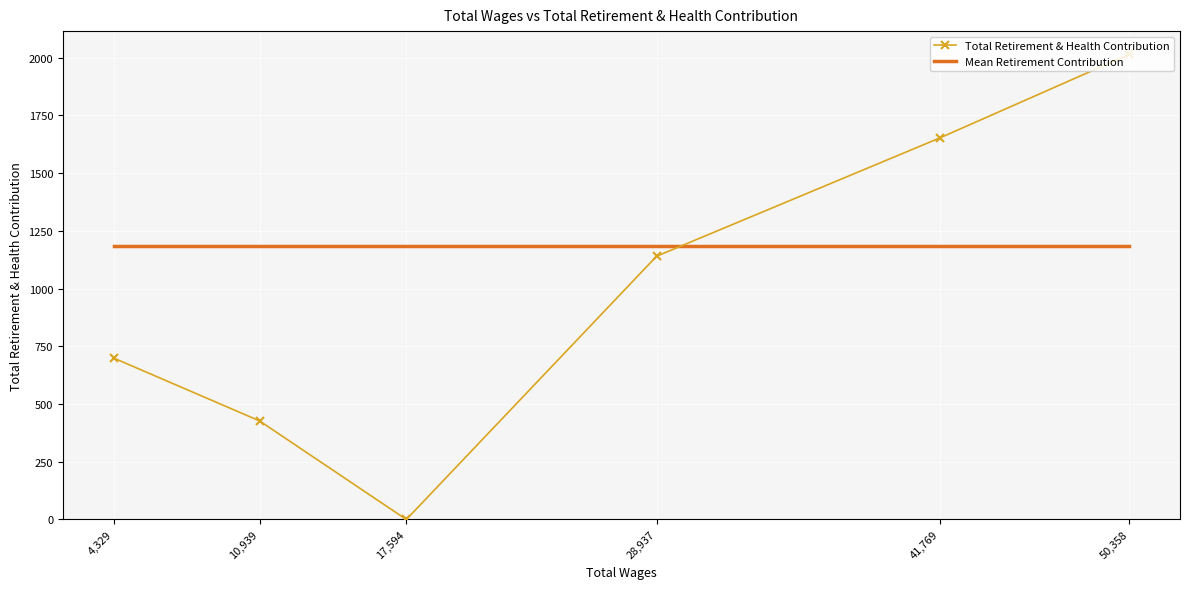

Rank the series by their average value, from highest to lowest.

Mean Retirement Contribution, Total Retirement & Health Contribution